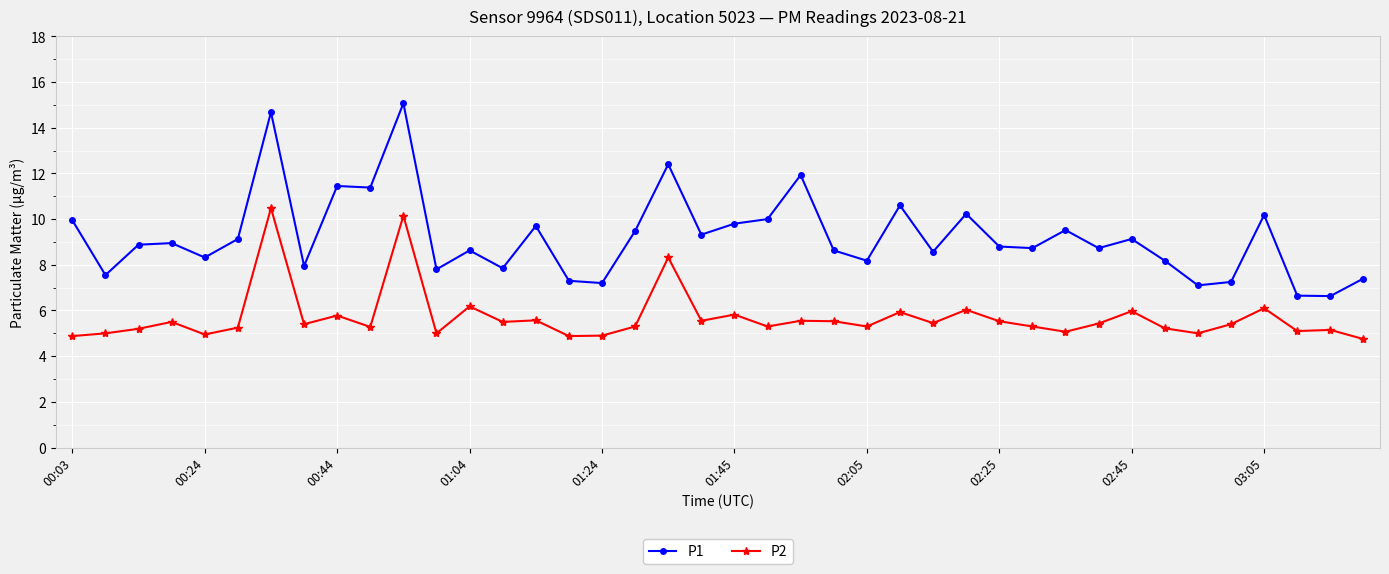

True or false: P2 and P1 intersect in this chart.

False